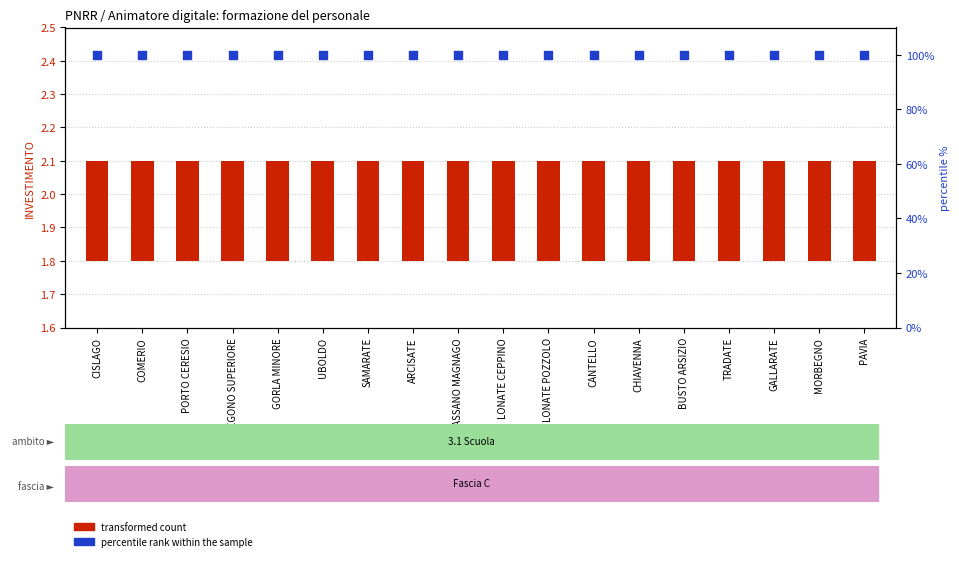

Which series has the largest total across all categories?

percentile rank within the sample